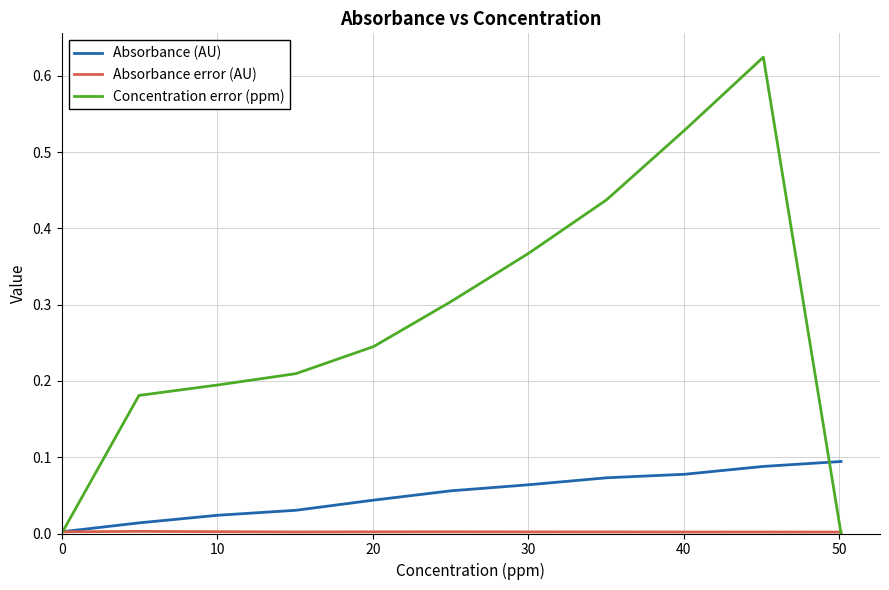

Which series has the largest range (max minus min)?

Concentration error (ppm)